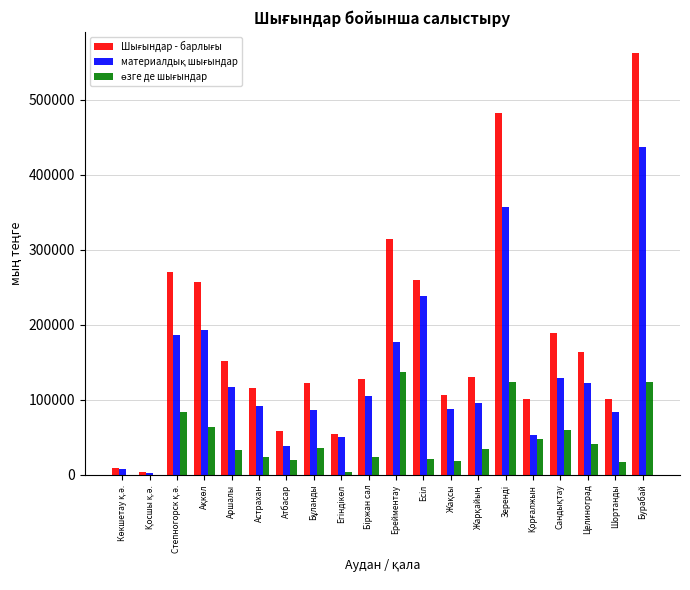

At which category is the sum across all series the highest?

Бурабай